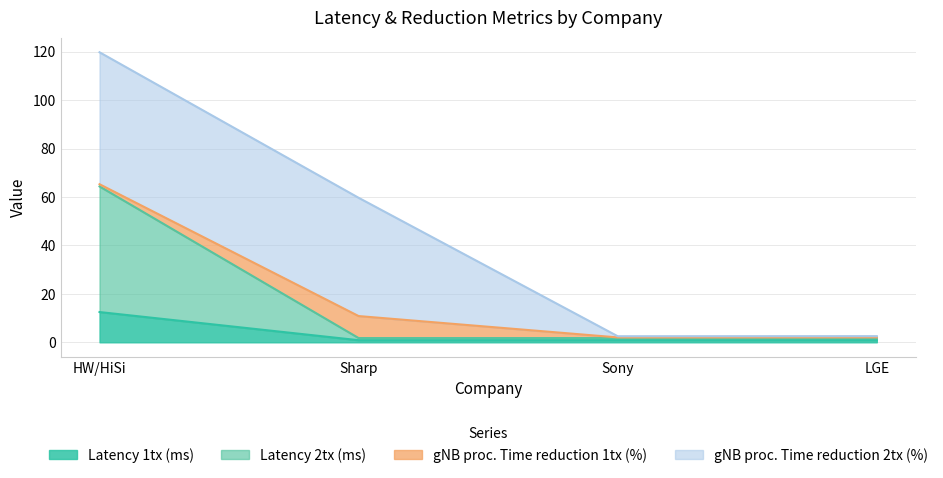

What is the spread (max minus min) of values at Sony?

0.9